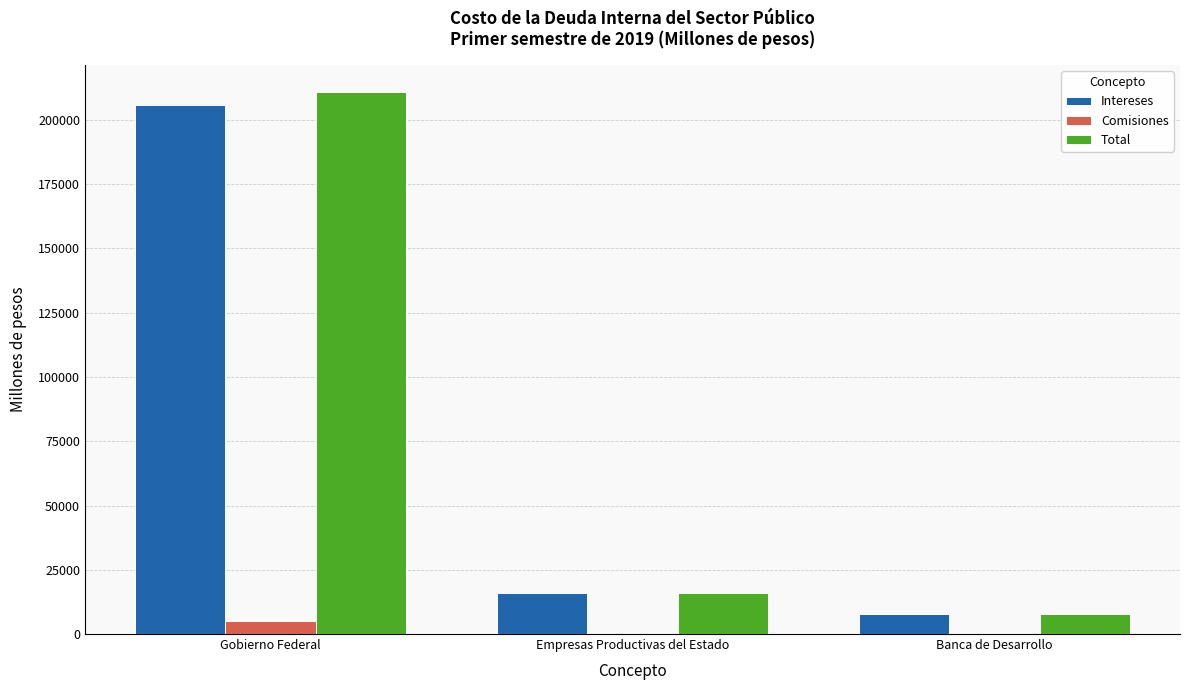

What are all the series names shown in the legend?

Intereses, Comisiones, Total